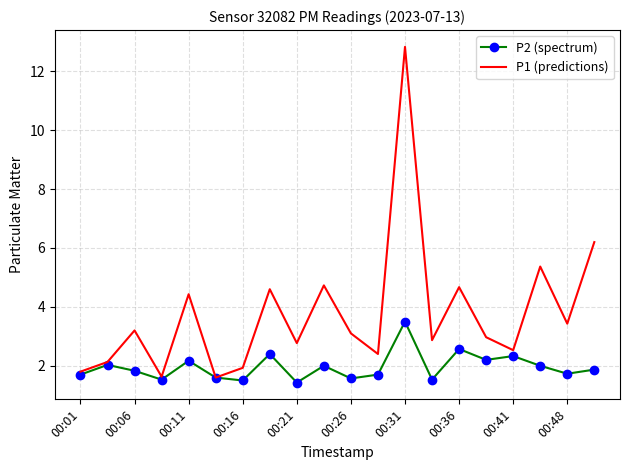

Which series has the largest total across all categories?

P1 (predictions)